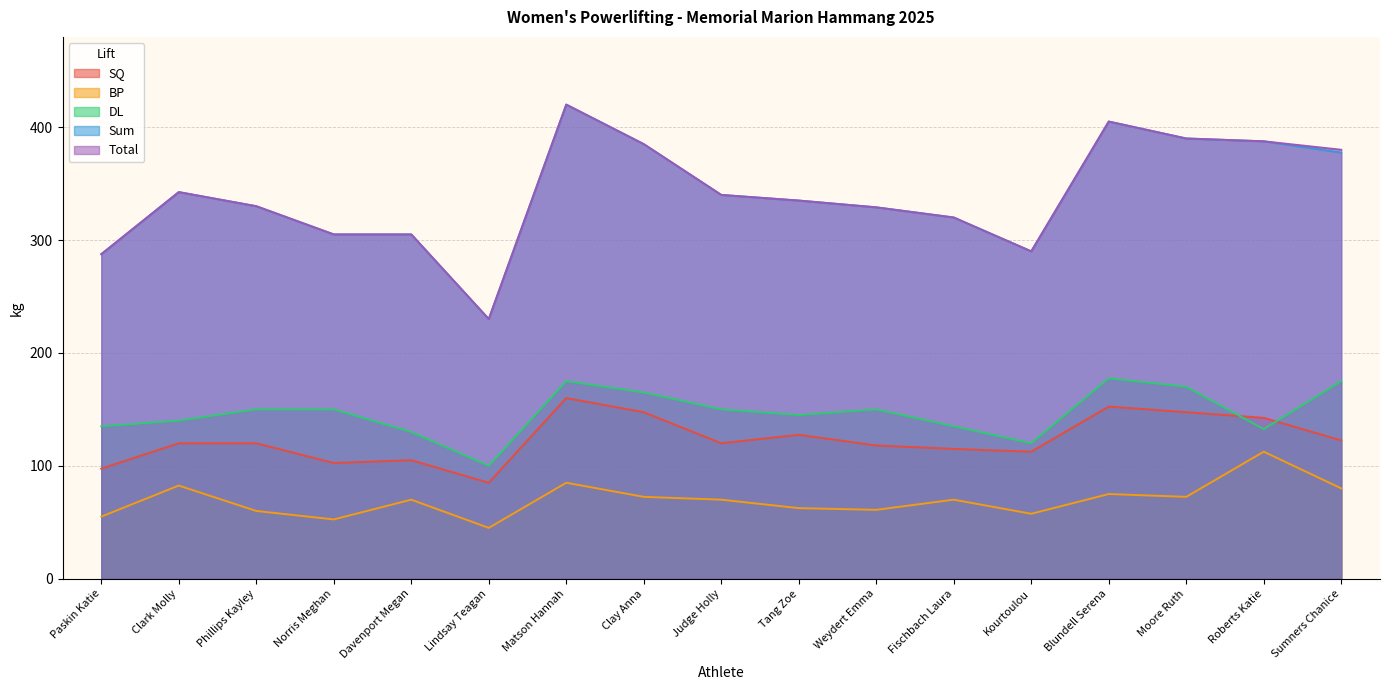

Reading right to left, list all the values displayed in this chart.

SQ: 122.5	142.5	147.5	152.5	112.5	115.0	118.0	127.5	120.0	147.5	160.0	85.0	105.0	102.5	120.0	120.0	97.5
BP: 80.0	112.5	72.5	75.0	57.5	70.0	61.0	62.5	70.0	72.5	85.0	45.0	70.0	52.5	60.0	82.5	55.0
DL: 175.0	132.5	170.0	177.5	120.0	135.0	150.0	145.0	150.0	165.0	175.0	100.0	130.0	150.0	150.0	140.0	135.0
Sum: 377.5	387.5	390.0	405.0	290.0	320.0	329.0	335.0	340.0	385.0	420.0	230.0	305.0	305.0	330.0	342.5	287.5
Total: 380.0	387.5	390.0	405.0	290.0	320.0	329.0	335.0	340.0	385.0	420.0	230.0	305.0	305.0	330.0	342.5	287.5